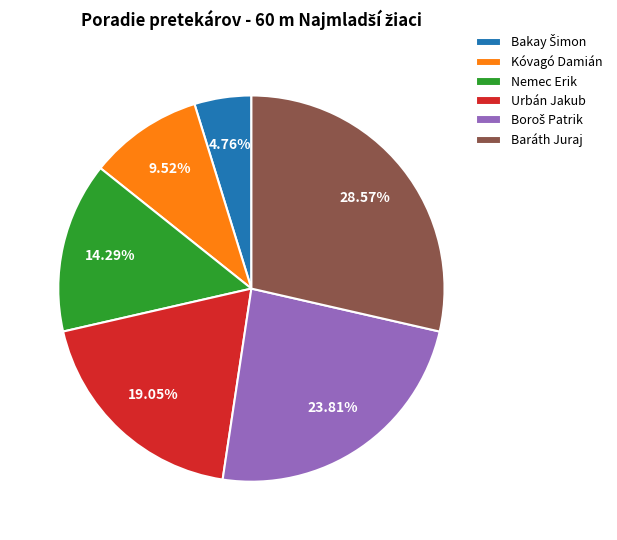

To the nearest percent, what is the average slice percentage?

17%